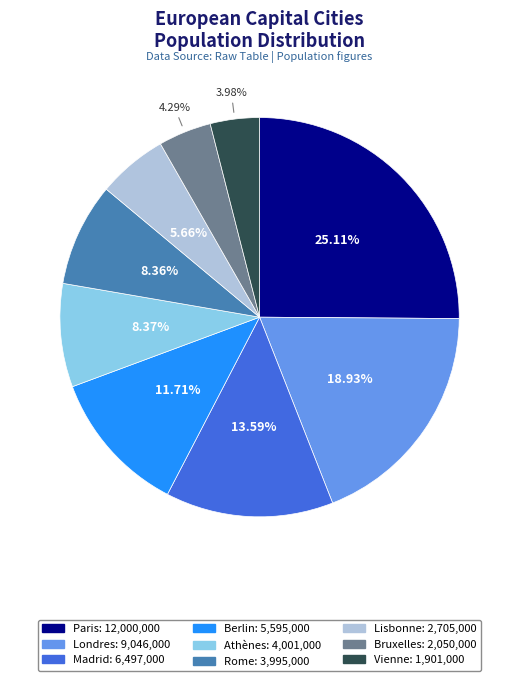

Is it true that Vienne is 4% of the pie?

True